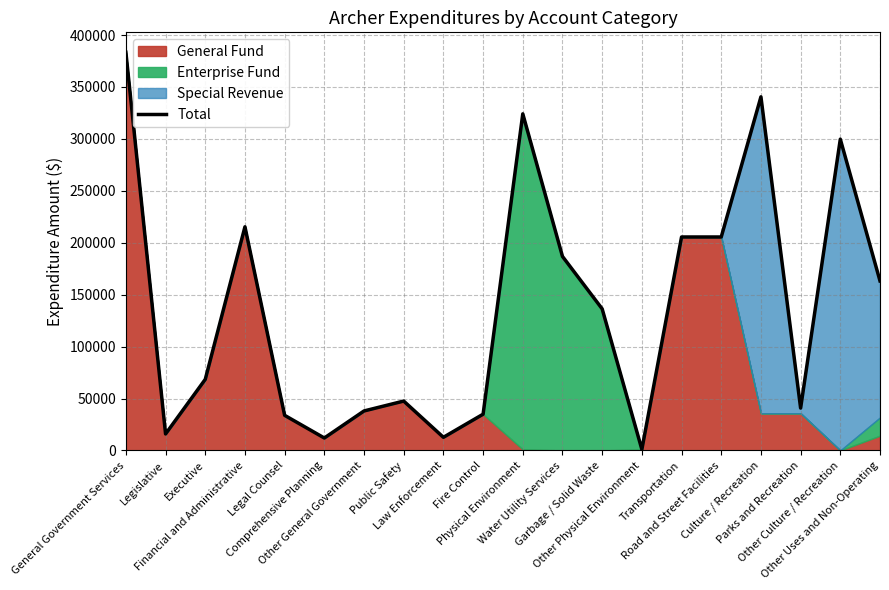

At which label does the data first exceed 136321?

General Government Services